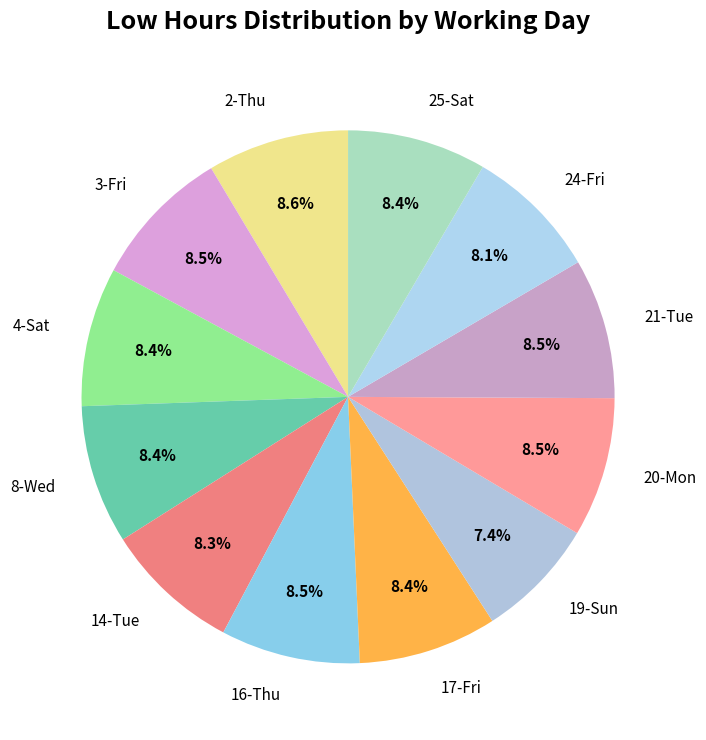

How much of the chart is everything except 14-Tue?

91.7%